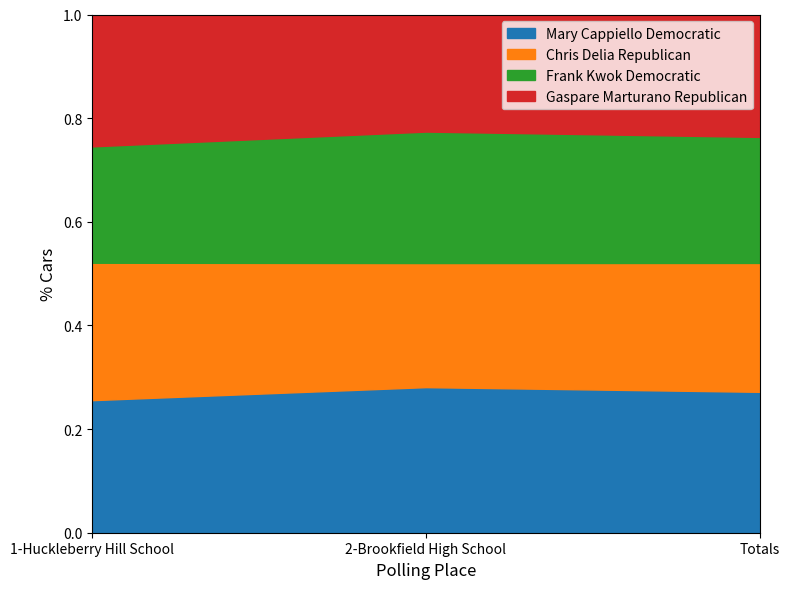

What is the label of the 1st point from the left?

1-Huckleberry Hill School